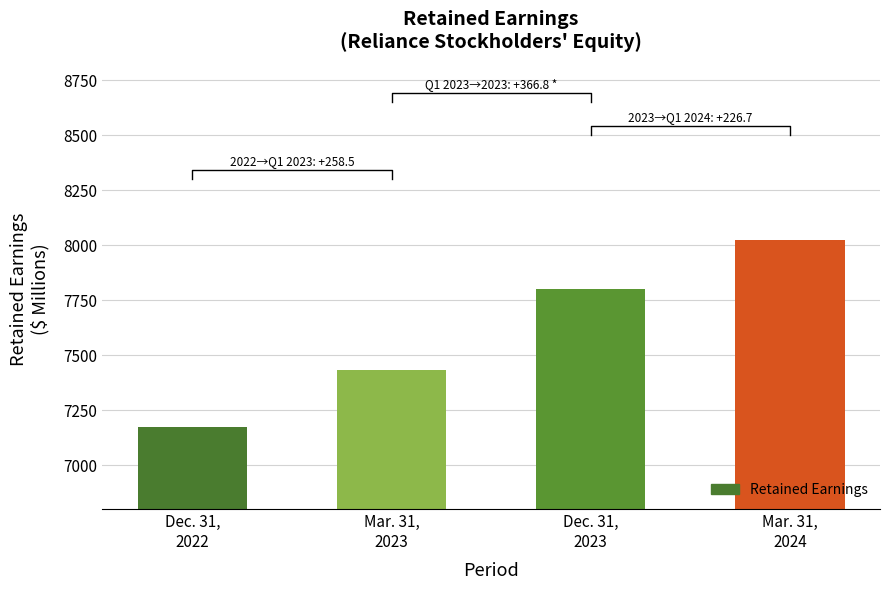

What is the ratio of the value at Mar. 31,
2024 to the value at Dec. 31,
2023?

1.0